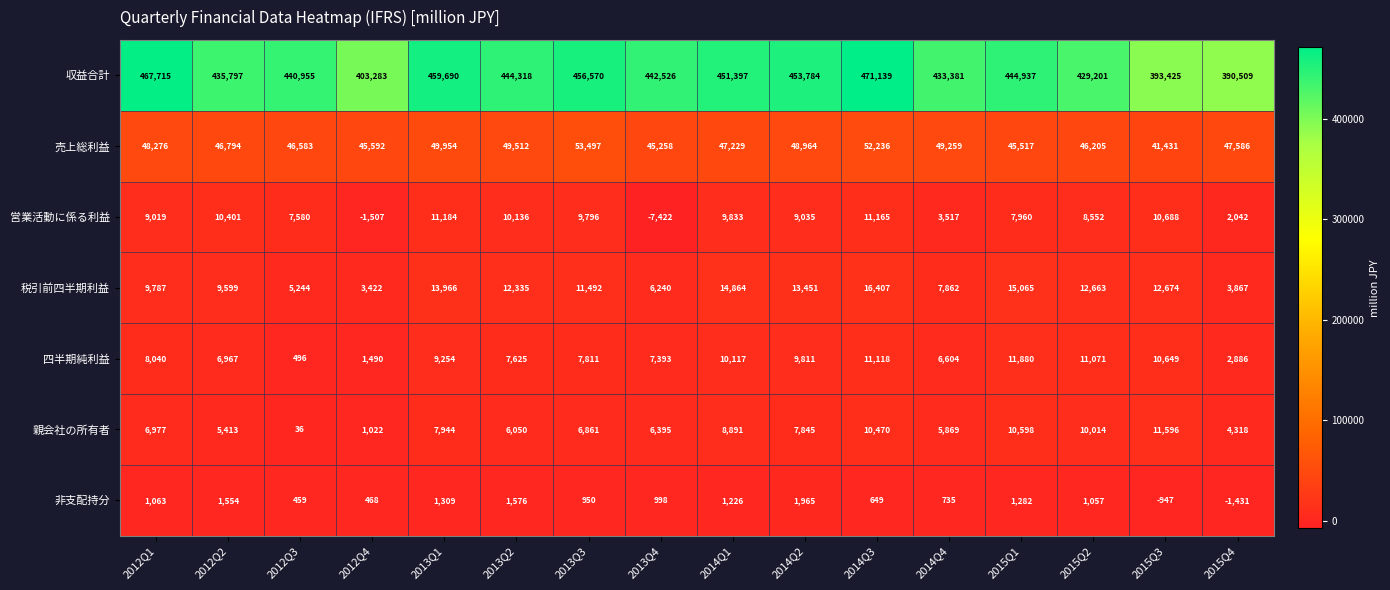

Where is 非支配持分 nearest to the value 267?

2012Q3